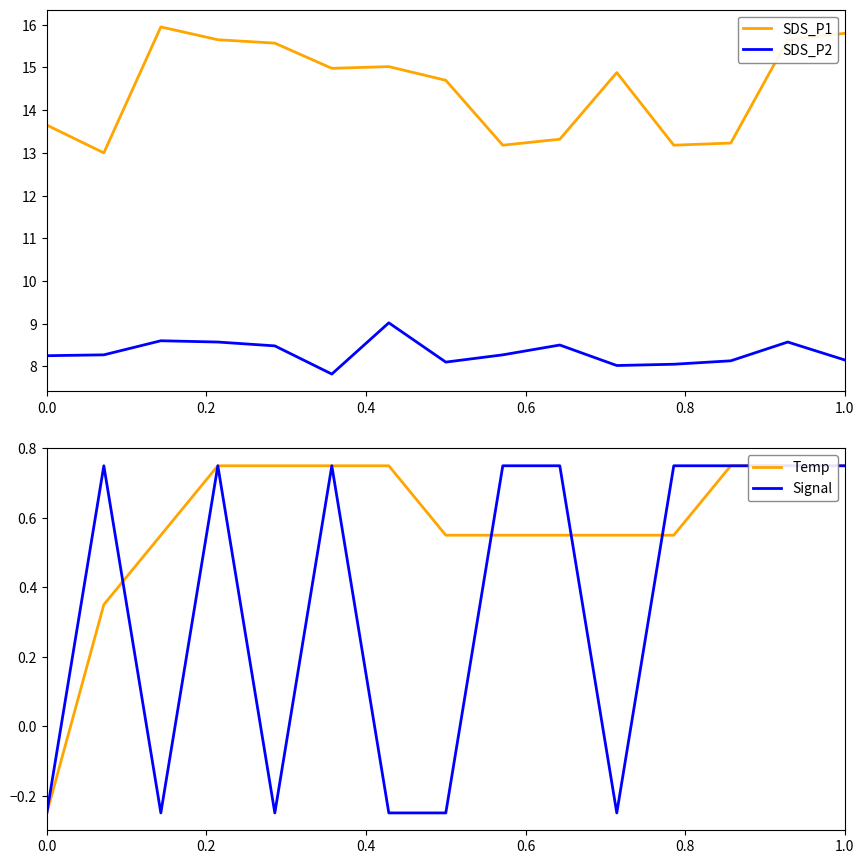

The value of SDS_P2 at 1.0 is 12.4. True or false?

False